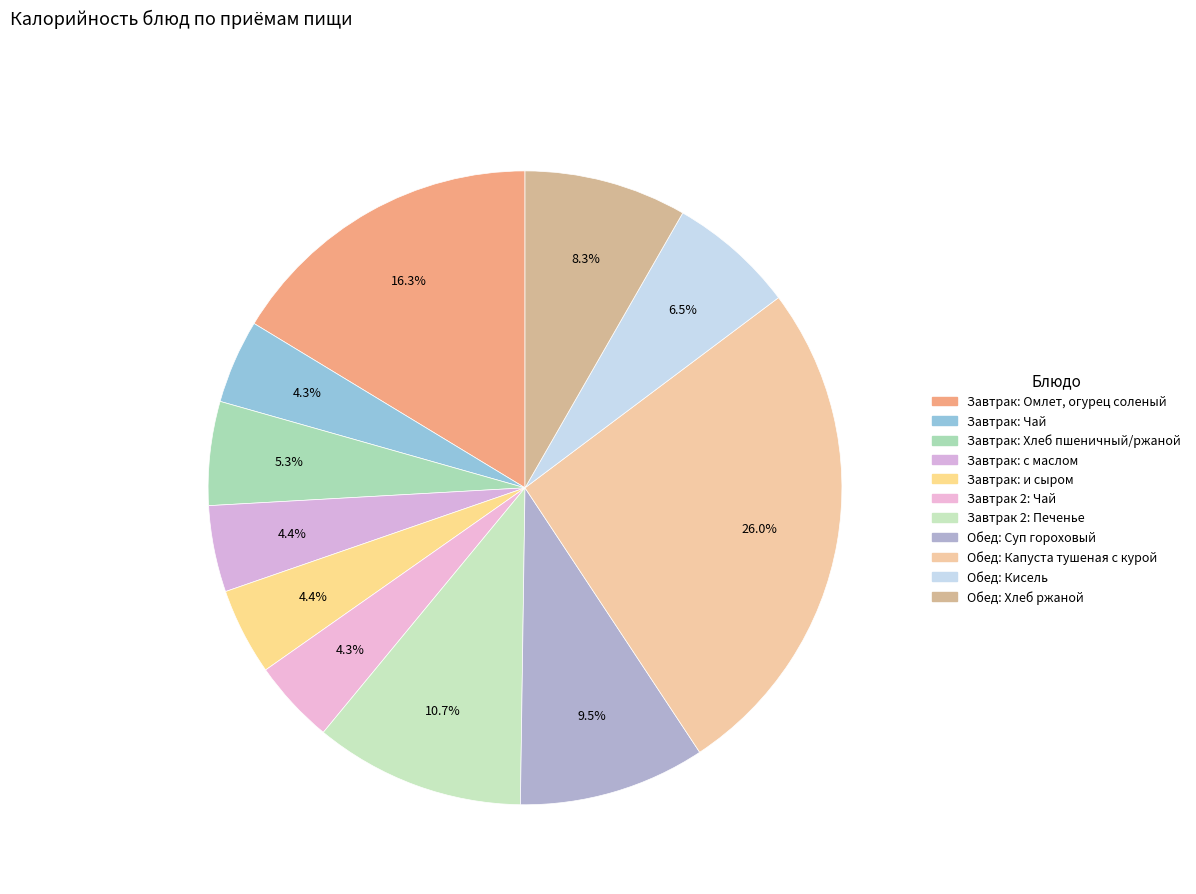

What percentage do Завтрак: и сыром and Обед: Суп гороховый together represent?

14.0%